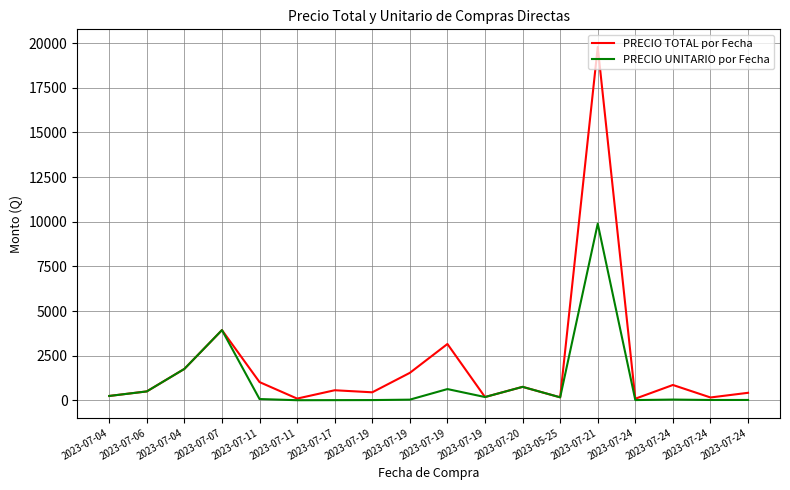

Reading left to right, list all the values displayed in this chart.

PRECIO TOTAL por Fecha: 2023-07-04=245.0	2023-07-06=500.0	2023-07-04=1760.0	2023-07-07=3932.8	2023-07-11=1022.0	2023-07-11=98.0	2023-07-17=565.0	2023-07-19=450.0	2023-07-19=1540.0	2023-07-19=3155.0	2023-07-19=185.0	2023-07-20=755.0	2023-05-25=168.5	2023-07-21=19788.0	2023-07-24=91.9	2023-07-24=860.0	2023-07-24=160.5	2023-07-24=422.0
PRECIO UNITARIO por Fecha: 2023-07-04=245.0	2023-07-06=500.0	2023-07-04=1760.0	2023-07-07=3932.8	2023-07-11=73.0	2023-07-11=7.0	2023-07-17=11.3	2023-07-19=15.0	2023-07-19=38.5	2023-07-19=631.0	2023-07-19=185.0	2023-07-20=755.0	2023-05-25=168.5	2023-07-21=9894.0	2023-07-24=15.3	2023-07-24=43.0	2023-07-24=20.1	2023-07-24=21.1